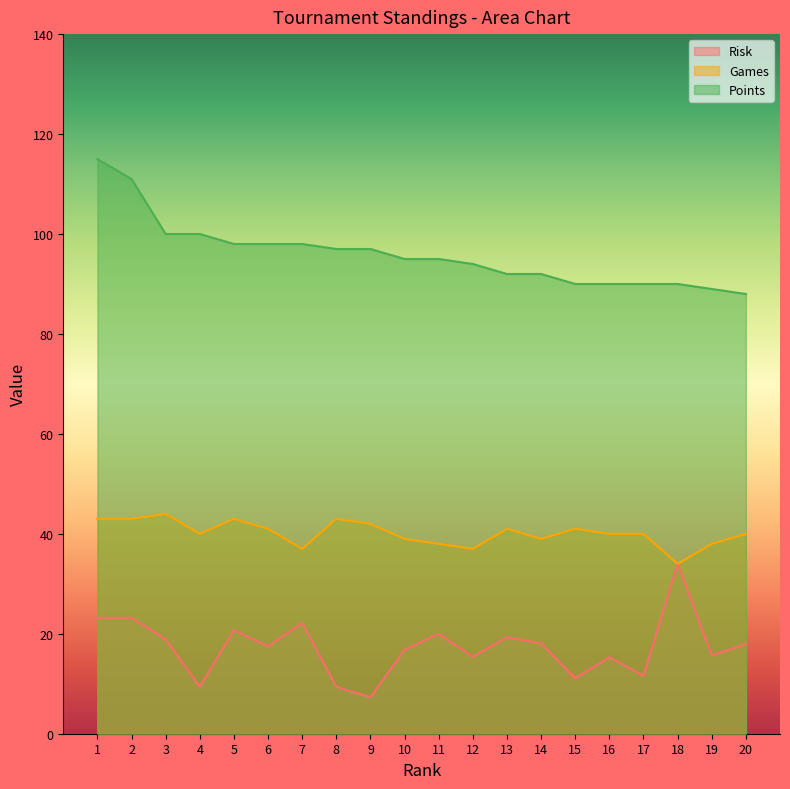

Reading left to right, extract all data points from this chart.

Risk: 1=23.2	2=23.2	3=18.9	4=9.4	5=20.7	6=17.5	7=22.2	8=9.4	9=7.3	10=16.8	11=20.0	12=15.4	13=19.3	14=18.1	15=11.1	16=15.3	17=11.6	18=34.1	19=15.7	20=17.9
Games: 1=43.0	2=43.0	3=44.0	4=40.0	5=43.0	6=41.0	7=37.0	8=43.0	9=42.0	10=39.0	11=38.0	12=37.0	13=41.0	14=39.0	15=41.0	16=40.0	17=40.0	18=34.0	19=38.0	20=40.0
Points: 1=115.0	2=111.0	3=100.0	4=100.0	5=98.0	6=98.0	7=98.0	8=97.0	9=97.0	10=95.0	11=95.0	12=94.0	13=92.0	14=92.0	15=90.0	16=90.0	17=90.0	18=90.0	19=89.0	20=88.0